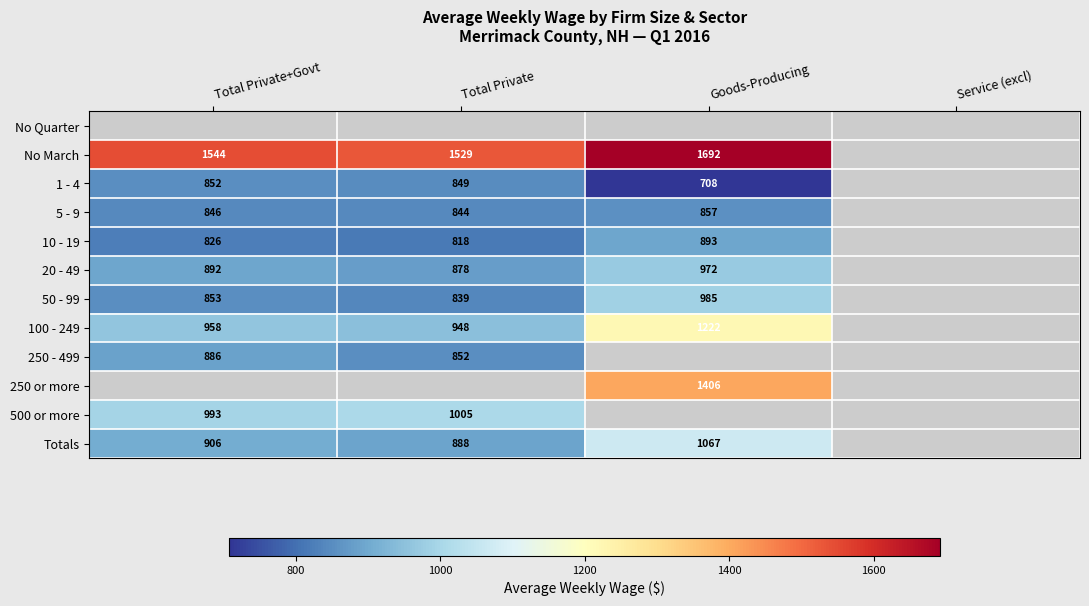

Is the value of 10 - 19 at Total Private+Govt greater than the value of 1 - 4 at Total Private+Govt?

No